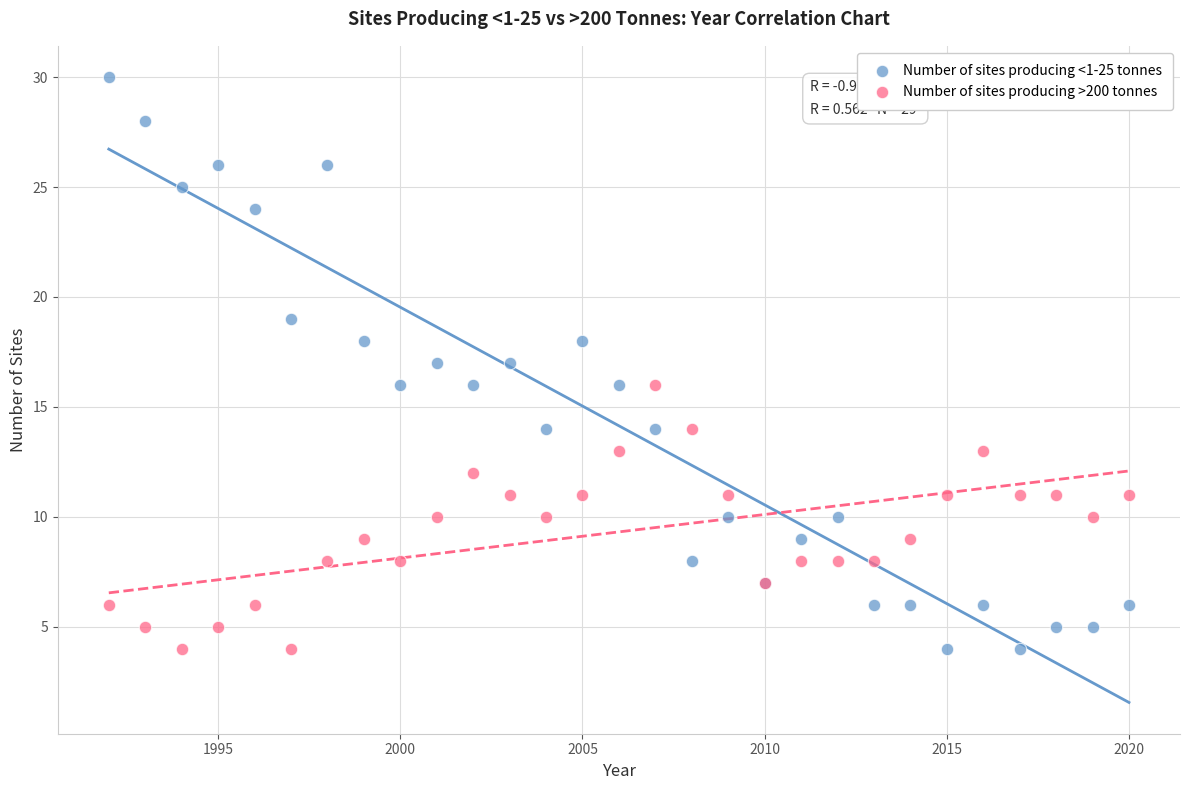

What are all the series names shown in the legend?

Number of sites producing <1-25 tonnes, Number of sites producing >200 tonnes